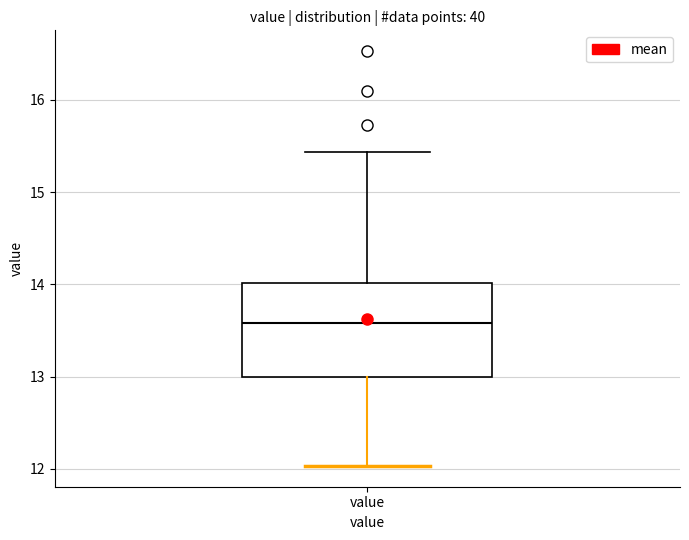

Read this box plot against the y-axis: the position of the median line, the range covered by the box, and the ends of both whiskers. The values are not printed on the chart, so give them approximately, as read against the axis.

median 13.6, box 13.0 to 14.0, whiskers 12.0 to 15.4